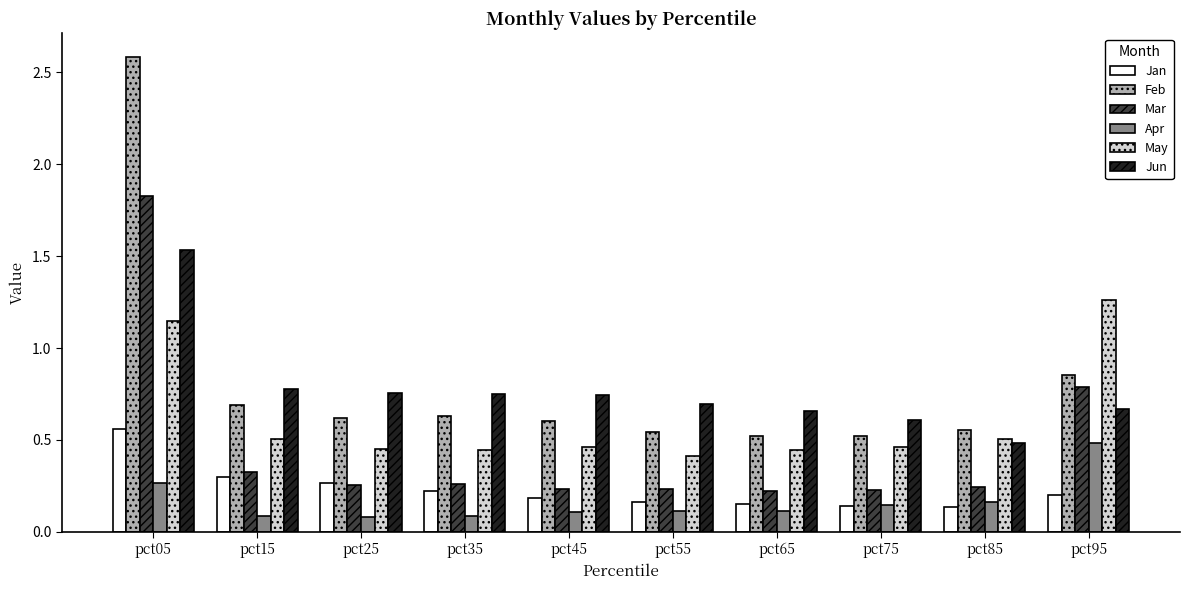

Count the number of categories in the chart.

10